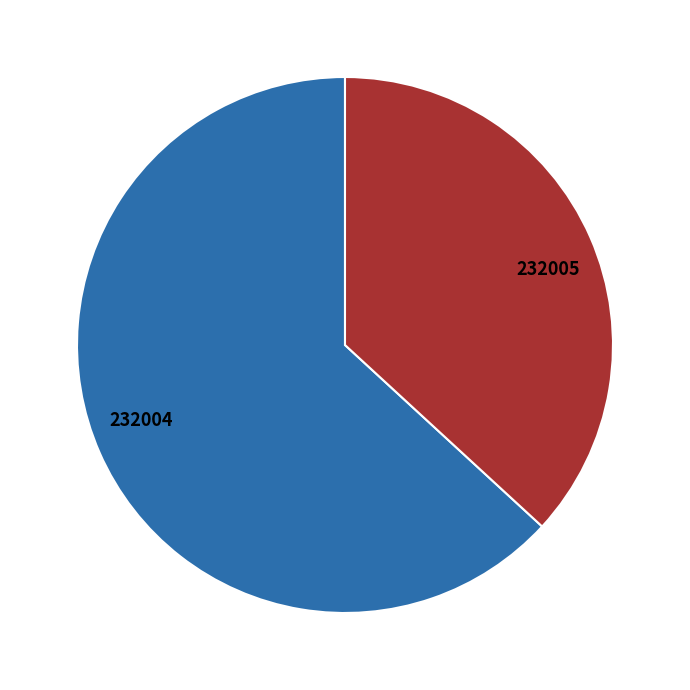

What is the ratio of the value at 232004 to the value at 232005?

1.7